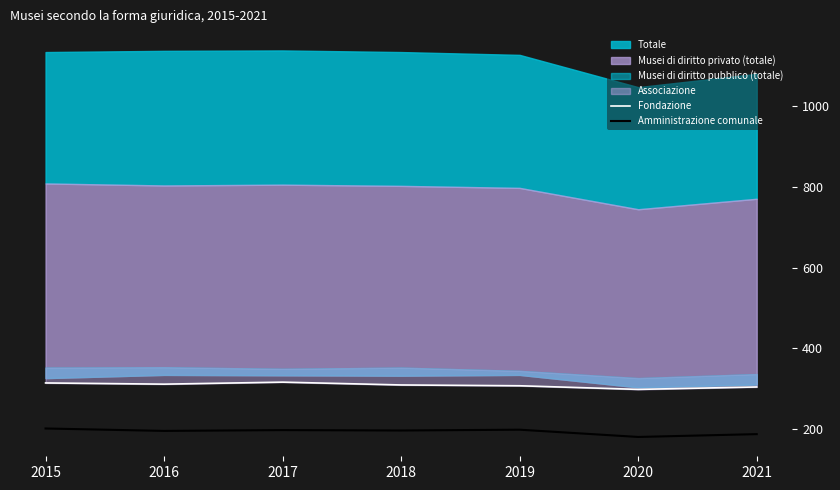

True or false: Fondazione has more than 2 interior local peaks.

False